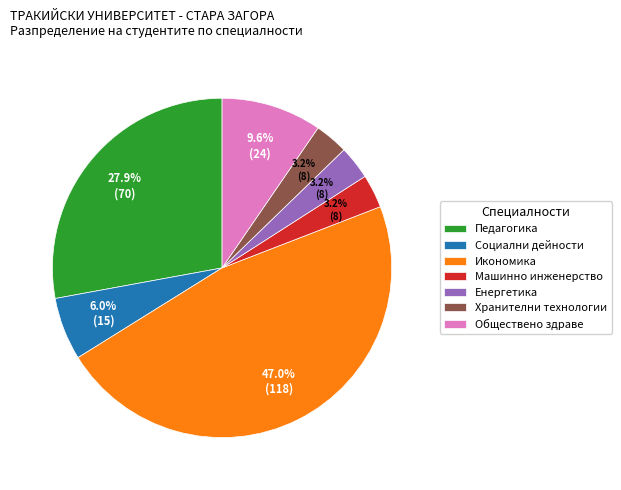

To the nearest percent, what is the difference between the largest and smallest slice percentages?

44%